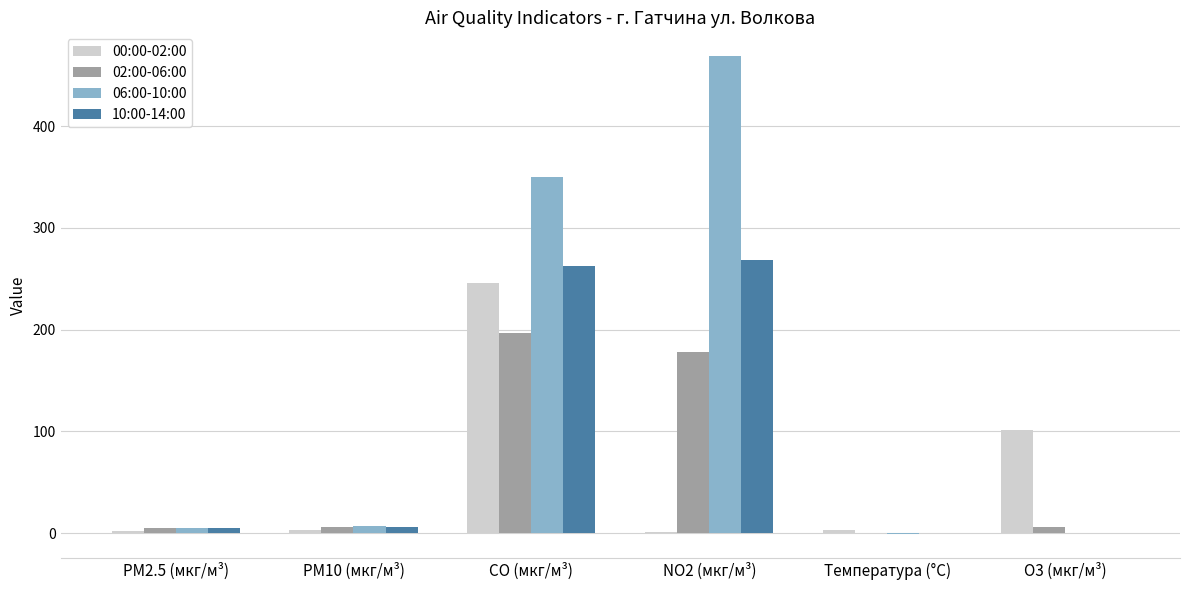

How many groups of bars are there?

6